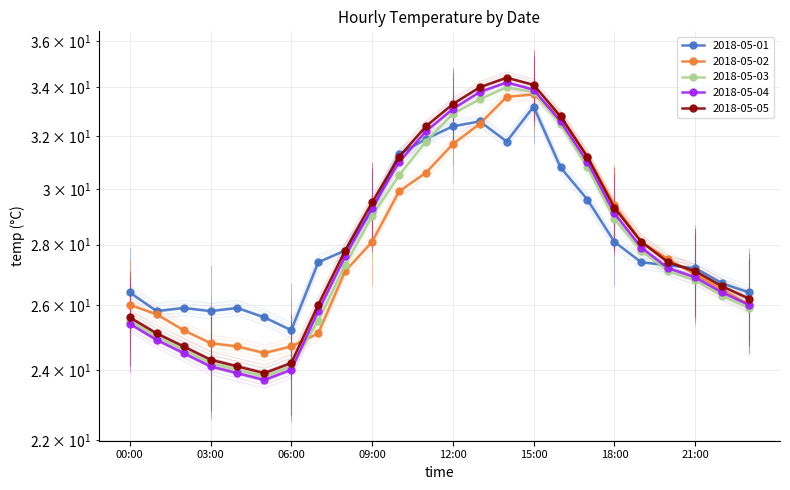

At which label does 2018-05-02 first exceed 27?

09:00